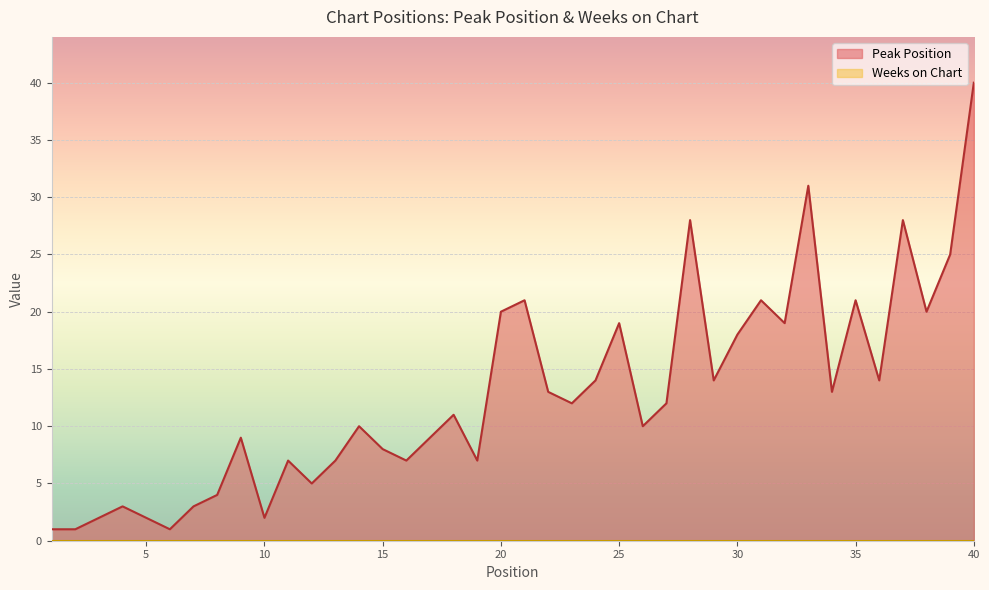

What is the sum of all values?

512